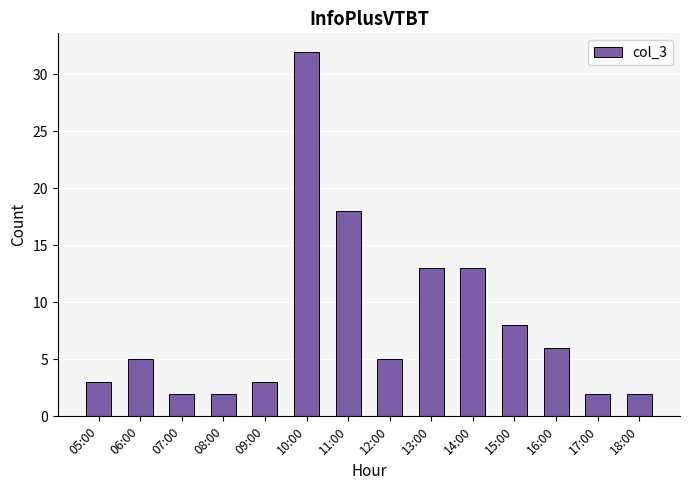

Reading right to left, what are all the values shown in this chart?

2	2	6	8	13	13	5	18	32	3	2	2	5	3